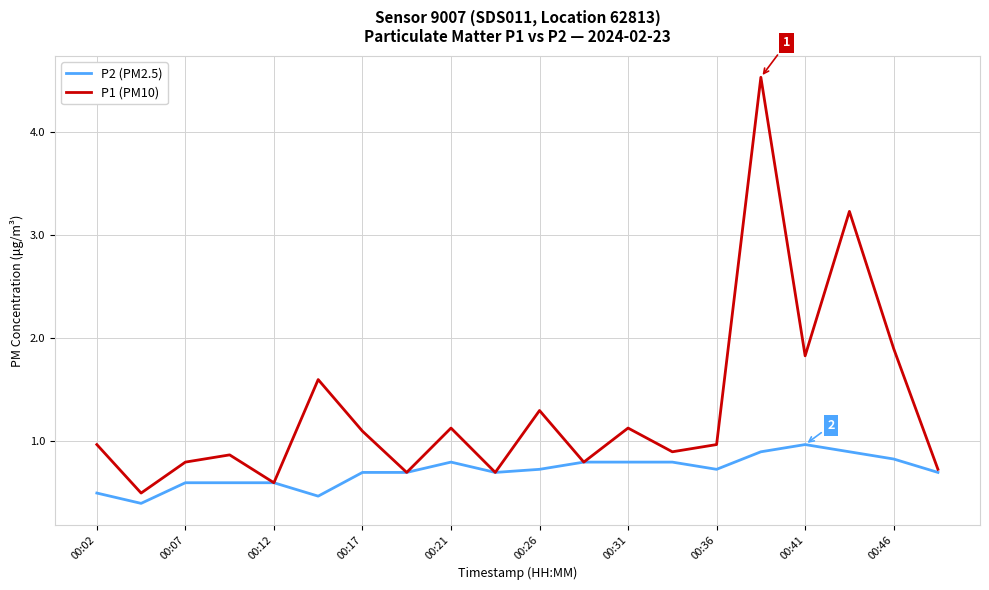

List the series in order of their overall mean, highest first.

P1 (PM10), P2 (PM2.5)